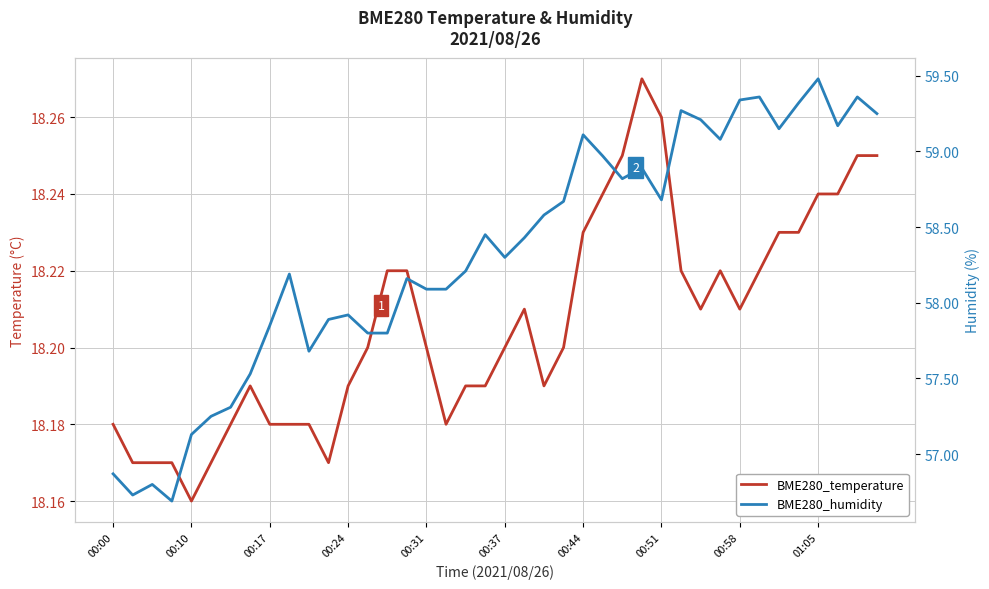

What is the average value of the BME280_temperature series?

18.2